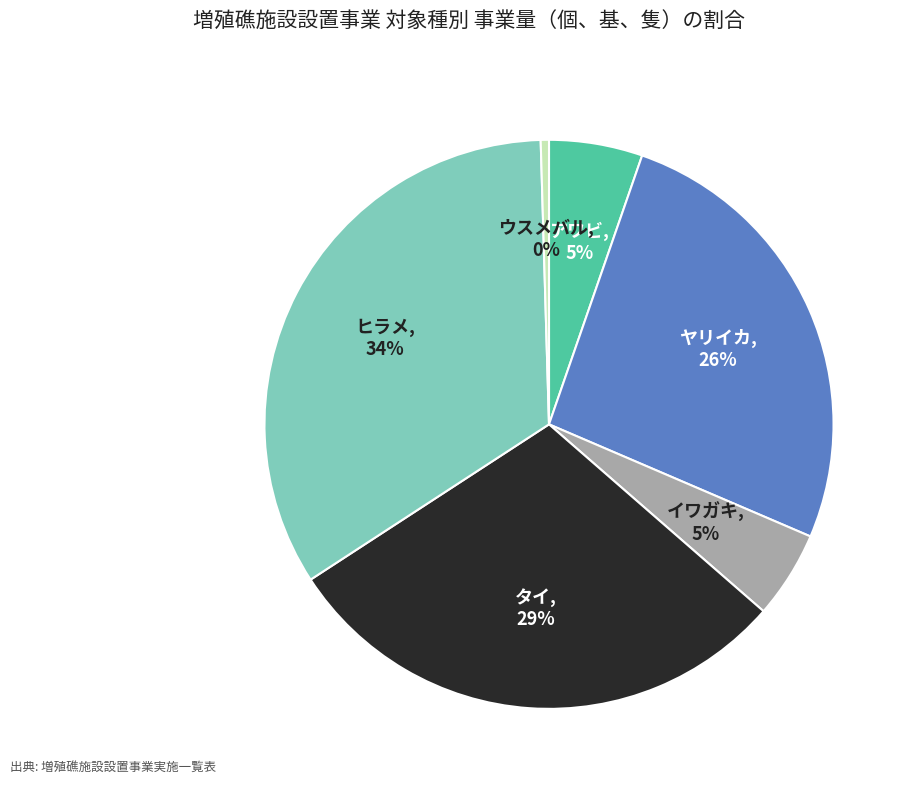

Does ウスメバル represent more than half of the total?

No